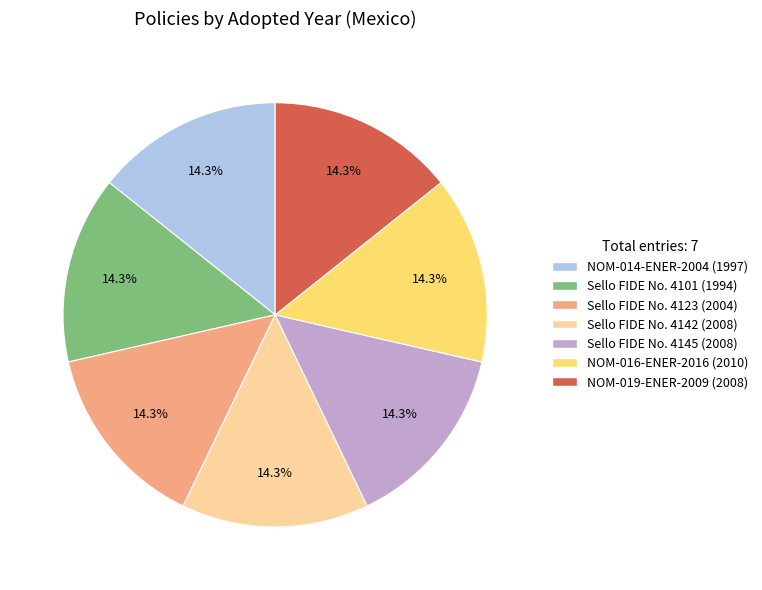

What is the ratio of the value at NOM-019-ENER-2009 to the value at Sello FIDE No. 4123?

1.0